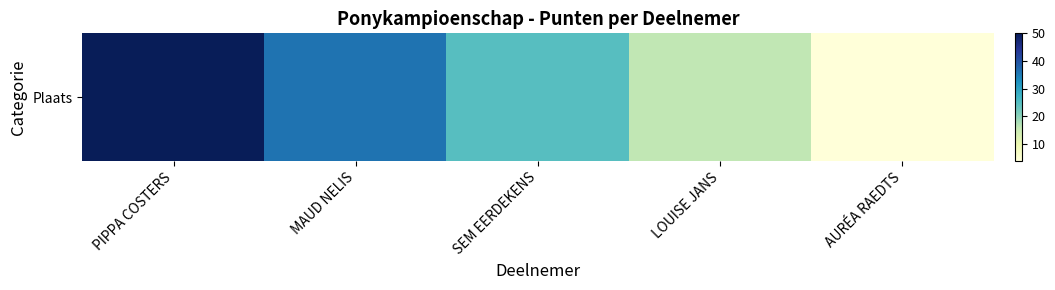

The value at PIPPA COSTERS is 50. True or false?

True